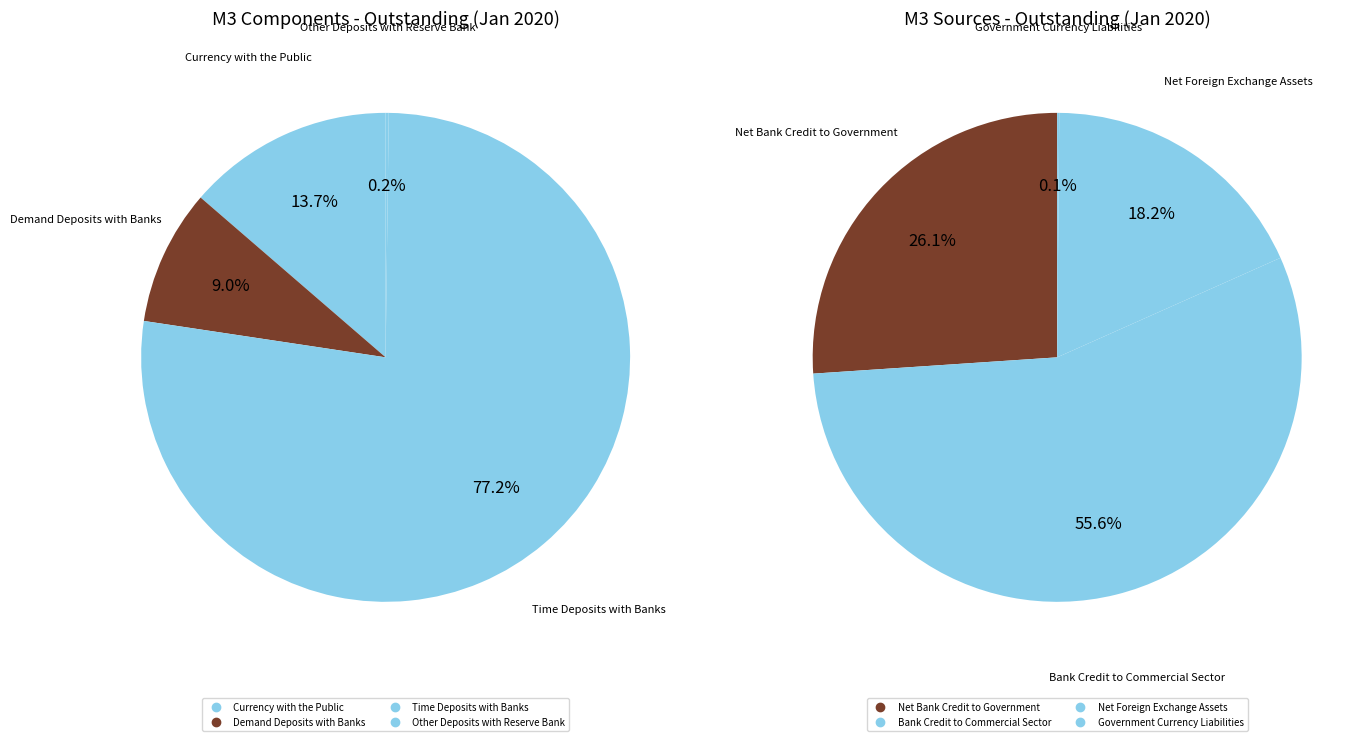

How many slices are in this pie chart?

4